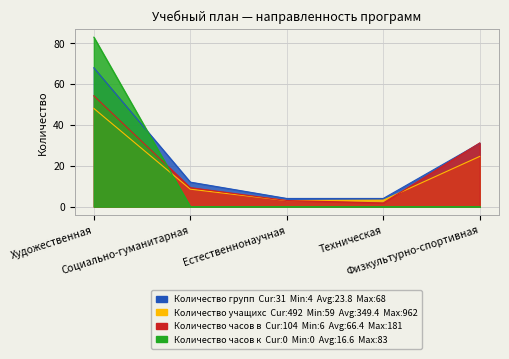

Reading right to left, what are all the values shown in this chart?

Количество групп: Физкультурно-спортивная=31.0	Техническая=4.0	Естественнонаучная=4.0	Социально-гуманитарная=12.0	Художественная=68.0
Количество учащихся: Физкультурно-спортивная=24.6	Техническая=3.2	Естественнонаучная=3.0	Социально-гуманитарная=8.6	Художественная=48.1
Количество часов в неделю: Физкультурно-спортивная=31.2	Техническая=1.8	Естественнонаучная=3.0	Социально-гуманитарная=9.3	Художественная=54.3
Количество часов концертмейстера: Физкультурно-спортивная=0.0	Техническая=0.0	Естественнонаучная=0.0	Социально-гуманитарная=0.0	Художественная=83.0